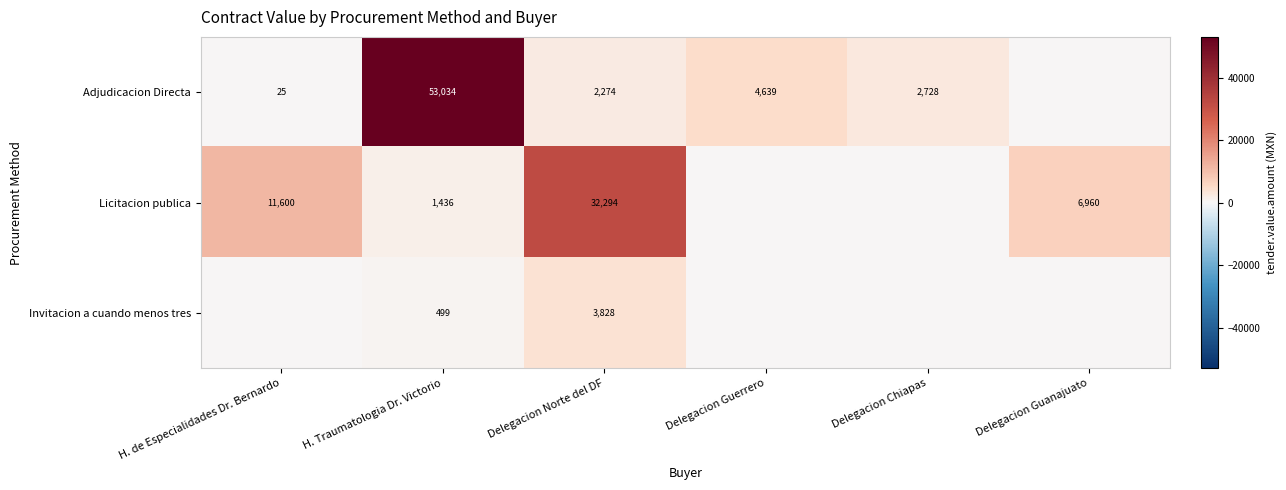

What is the total value across all series at Delegacion Norte del DF?

38396